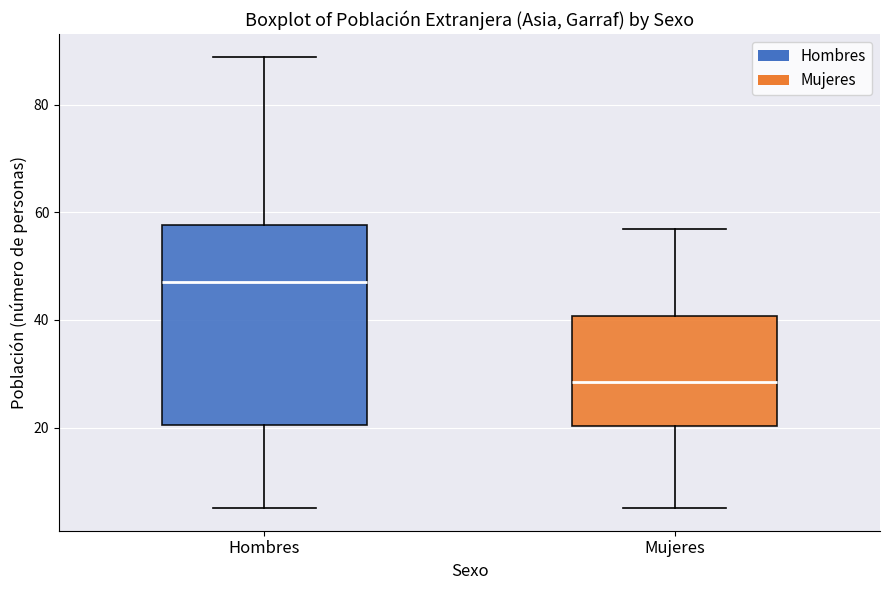

Which box has the lowest median line?

Mujeres